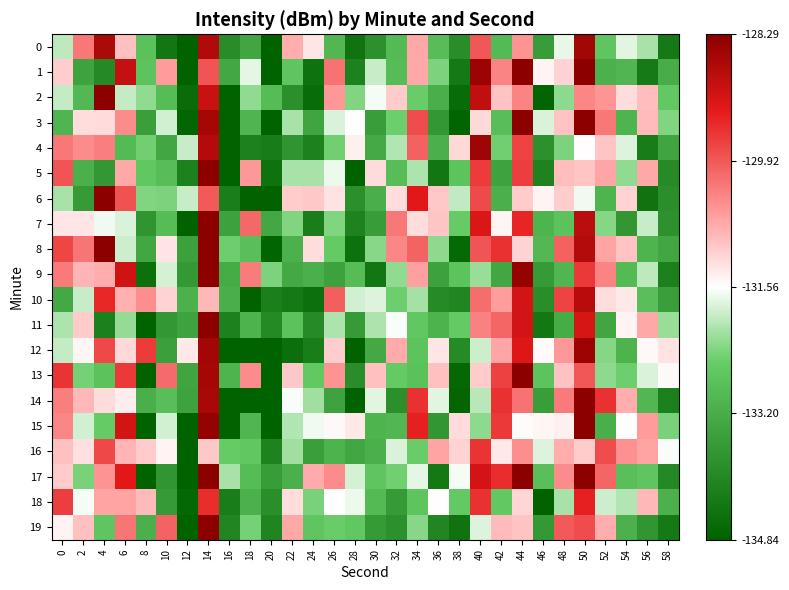

Reading left to right, extract all data points from this chart.

0: 0=-132.0	2=-130.2	4=-128.7	6=-131.0	8=-132.8	10=-134.4	12=-134.9	14=-128.7	16=-133.9	18=-133.4	20=-135.9	22=-130.8	24=-131.3	26=-133.0	28=-134.5	30=-133.8	32=-132.9	34=-130.7	36=-132.9	38=-133.9	40=-129.9	42=-132.9	44=-130.5	46=-133.6	48=-131.7	50=-128.6	52=-132.7	54=-131.7	56=-132.1	58=-134.3
1: 0=-131.1	2=-133.4	4=-134.0	6=-128.9	8=-132.7	10=-130.6	12=-135.6	14=-129.9	16=-133.3	18=-131.7	20=-135.5	22=-132.7	24=-134.5	26=-130.2	28=-134.2	30=-131.9	32=-132.9	34=-130.7	36=-132.4	38=-134.3	40=-128.5	42=-130.4	44=-127.9	46=-131.4	48=-131.1	50=-128.0	52=-133.1	54=-133.0	56=-134.3	58=-133.2
2: 0=-131.9	2=-133.0	4=-128.3	6=-131.9	8=-132.3	10=-132.9	12=-134.6	14=-129.0	16=-136.0	18=-132.3	20=-132.9	22=-133.9	24=-134.6	26=-130.6	28=-132.4	30=-131.6	32=-131.0	34=-132.5	36=-133.1	38=-134.6	40=-128.9	42=-131.0	44=-130.4	46=-134.8	48=-132.3	50=-130.4	52=-130.5	54=-131.2	56=-130.9	58=-132.6
3: 0=-133.0	2=-131.2	4=-131.2	6=-130.5	8=-133.5	10=-131.9	12=-134.7	14=-128.6	16=-135.9	18=-133.0	20=-135.8	22=-132.1	24=-133.4	26=-131.8	28=-131.6	30=-133.6	32=-132.5	34=-129.8	36=-133.7	38=-134.8	40=-131.2	42=-132.8	44=-128.0	46=-131.8	48=-131.0	50=-128.2	52=-130.2	54=-133.1	56=-130.9	58=-132.4
4: 0=-130.3	2=-130.5	4=-130.3	6=-132.9	8=-132.5	10=-133.3	12=-131.9	14=-128.7	16=-136.3	18=-134.2	20=-134.3	22=-133.8	24=-134.2	26=-132.5	28=-131.4	30=-133.3	32=-132.1	34=-130.0	36=-133.1	38=-131.2	40=-128.5	42=-132.5	44=-129.7	46=-133.8	48=-132.4	50=-131.6	52=-131.0	54=-131.8	56=-134.3	58=-133.4
5: 0=-129.9	2=-133.1	4=-133.7	6=-130.7	8=-132.6	10=-132.9	12=-134.1	14=-127.2	16=-135.1	18=-130.6	20=-134.5	22=-132.1	24=-132.1	26=-131.7	28=-134.8	30=-131.2	32=-132.9	34=-132.1	36=-134.4	38=-132.7	40=-129.6	42=-133.4	44=-129.7	46=-134.1	48=-130.9	50=-131.0	52=-130.7	54=-132.3	56=-130.7	58=-134.0
6: 0=-132.1	2=-133.6	4=-127.9	6=-129.9	8=-132.4	10=-132.4	12=-131.9	14=-129.9	16=-134.2	18=-135.2	20=-135.6	22=-131.1	24=-131.0	26=-131.3	28=-133.8	30=-133.2	32=-131.2	34=-129.2	36=-131.0	38=-132.0	40=-129.8	42=-133.1	44=-131.1	46=-131.4	48=-131.1	50=-131.7	52=-133.1	54=-131.1	56=-134.5	58=-133.9
7: 0=-131.3	2=-131.3	4=-131.6	6=-131.8	8=-133.7	10=-132.9	12=-135.5	14=-127.3	16=-133.5	18=-130.1	20=-133.3	22=-132.4	24=-134.3	26=-132.4	28=-134.1	30=-133.6	32=-130.2	34=-131.2	36=-131.0	38=-132.6	40=-129.2	42=-131.5	44=-129.4	46=-133.1	48=-132.7	50=-128.8	52=-132.3	54=-133.7	56=-131.9	58=-133.8
8: 0=-129.7	2=-130.2	4=-127.9	6=-131.9	8=-133.3	10=-131.3	12=-133.5	14=-128.3	16=-132.5	18=-132.8	20=-134.8	22=-133.1	24=-131.2	26=-132.6	28=-134.5	30=-132.3	32=-130.4	34=-130.0	36=-132.3	38=-134.7	40=-129.9	42=-129.5	44=-131.1	46=-133.0	48=-130.0	50=-128.7	52=-130.7	54=-131.0	56=-133.0	58=-133.3
9: 0=-130.3	2=-130.9	4=-130.8	6=-129.0	8=-134.5	10=-131.8	12=-133.6	14=-127.7	16=-133.2	18=-130.3	20=-132.4	22=-133.3	24=-133.1	26=-133.5	28=-132.9	30=-134.4	32=-132.3	34=-130.7	36=-133.4	38=-132.7	40=-132.2	42=-133.3	44=-128.4	46=-133.6	48=-133.0	50=-129.6	52=-130.4	54=-132.9	56=-132.0	58=-134.2
10: 0=-133.3	2=-131.9	4=-129.4	6=-130.8	8=-130.5	10=-131.1	12=-133.1	14=-130.9	16=-133.2	18=-135.1	20=-134.2	22=-134.3	24=-134.5	26=-130.0	28=-131.9	30=-131.8	32=-132.5	34=-132.1	36=-134.0	38=-134.1	40=-130.1	42=-130.6	44=-129.1	46=-133.9	48=-129.7	50=-128.7	52=-131.2	54=-131.4	56=-132.8	58=-133.5
11: 0=-132.1	2=-131.1	4=-134.2	6=-132.2	8=-136.4	10=-133.7	12=-133.4	14=-127.5	16=-134.2	18=-133.1	20=-134.0	22=-132.8	24=-133.9	26=-132.1	28=-133.6	30=-132.1	32=-131.6	34=-132.6	36=-133.1	38=-132.6	40=-130.3	42=-130.1	44=-129.1	46=-134.4	48=-133.2	50=-129.1	52=-133.4	54=-131.5	56=-130.7	58=-132.2
12: 0=-131.9	2=-131.5	4=-129.8	6=-131.2	8=-129.6	10=-133.5	12=-131.3	14=-128.5	16=-135.6	18=-135.9	20=-135.6	22=-134.6	24=-134.3	26=-131.1	28=-134.9	30=-133.3	32=-130.8	34=-132.7	36=-131.3	38=-133.9	40=-131.9	42=-130.7	44=-129.2	46=-131.5	48=-130.6	50=-128.5	52=-132.3	54=-133.1	56=-131.5	58=-131.3
13: 0=-129.5	2=-132.4	4=-132.8	6=-129.6	8=-135.2	10=-130.1	12=-133.4	14=-128.6	16=-133.0	18=-130.5	20=-135.5	22=-131.0	24=-132.6	26=-130.5	28=-133.9	30=-131.0	32=-132.6	34=-132.8	36=-131.0	38=-134.7	40=-131.1	42=-129.7	44=-127.9	46=-132.7	48=-131.0	50=-129.9	52=-132.3	54=-132.5	56=-131.8	58=-131.5
14: 0=-130.3	2=-130.9	4=-131.2	6=-131.4	8=-133.2	10=-132.8	12=-133.4	14=-128.6	16=-134.9	18=-135.7	20=-135.4	22=-131.6	24=-132.2	26=-133.4	28=-134.9	30=-131.7	32=-133.8	34=-129.5	36=-131.8	38=-134.8	40=-132.0	42=-129.5	44=-130.2	46=-133.5	48=-130.3	50=-127.9	52=-129.5	54=-130.8	56=-133.0	58=-134.2
15: 0=-130.4	2=-131.9	4=-132.6	6=-129.1	8=-136.1	10=-131.9	12=-136.8	14=-128.4	16=-135.8	18=-133.0	20=-135.5	22=-132.1	24=-131.7	26=-131.5	28=-131.3	30=-133.1	32=-133.0	34=-129.3	36=-133.7	38=-131.2	40=-132.3	42=-129.6	44=-131.5	46=-131.5	48=-131.4	50=-127.7	52=-133.2	54=-131.6	56=-130.6	58=-132.4
16: 0=-131.0	2=-131.3	4=-129.8	6=-130.9	8=-131.1	10=-131.4	12=-135.0	14=-131.0	16=-132.5	18=-132.6	20=-134.1	22=-132.2	24=-133.5	26=-133.1	28=-133.3	30=-133.1	32=-131.8	34=-132.5	36=-130.7	38=-131.1	40=-129.6	42=-131.3	44=-130.5	46=-131.8	48=-130.8	50=-131.0	52=-129.8	54=-130.5	56=-130.7	58=-131.6
17: 0=-131.1	2=-132.4	4=-130.5	6=-129.2	8=-136.4	10=-133.7	12=-135.3	14=-127.0	16=-132.1	18=-132.9	20=-133.6	22=-133.1	24=-130.8	26=-130.5	28=-131.8	30=-132.7	32=-132.5	34=-131.7	36=-134.4	38=-131.6	40=-129.1	42=-129.5	44=-127.7	46=-132.8	48=-130.4	50=-127.9	52=-130.1	54=-132.8	56=-132.7	58=-134.0
18: 0=-129.7	2=-131.6	4=-130.7	6=-130.7	8=-130.9	10=-133.6	12=-134.7	14=-129.5	16=-134.3	18=-133.1	20=-133.9	22=-131.2	24=-132.4	26=-131.6	28=-131.7	30=-132.9	32=-133.6	34=-132.7	36=-131.6	38=-132.6	40=-129.5	42=-132.6	44=-131.2	46=-135.0	48=-132.1	50=-129.3	52=-131.9	54=-132.0	56=-130.9	58=-133.1
19: 0=-131.5	2=-131.0	4=-132.7	6=-130.2	8=-133.1	10=-130.0	12=-136.2	14=-126.6	16=-134.1	18=-132.4	20=-134.1	22=-130.7	24=-132.7	26=-132.5	28=-132.7	30=-133.6	32=-133.8	34=-132.3	36=-134.1	38=-134.5	40=-131.8	42=-130.9	44=-131.0	46=-133.6	48=-129.9	50=-129.8	52=-130.8	54=-133.1	56=-133.7	58=-134.3